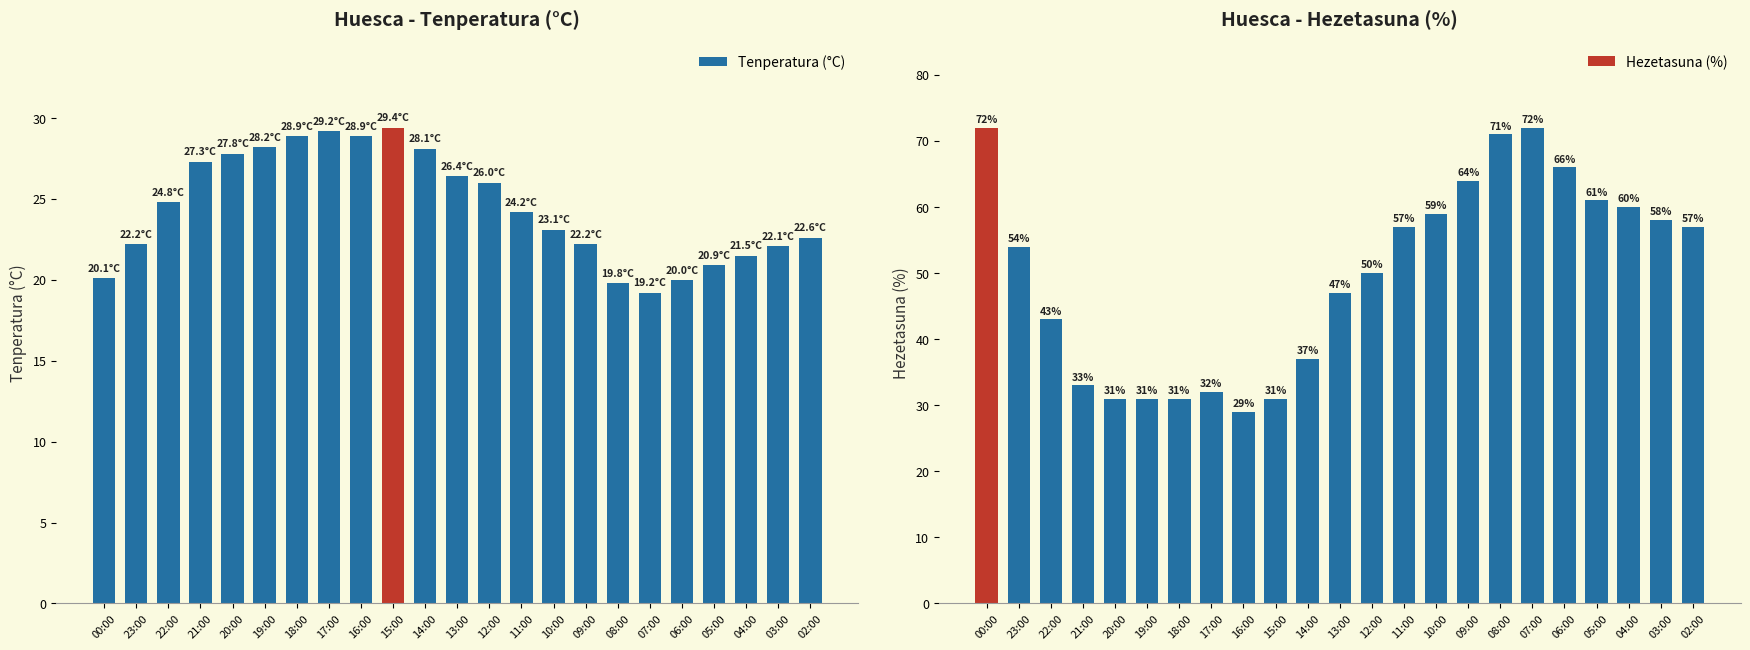

Reading left to right, transcribe all the data shown in this chart.

Tenperatura (°C): 00:00=20.1	23:00=22.2	22:00=24.8	21:00=27.3	20:00=27.8	19:00=28.2	18:00=28.9	17:00=29.2	16:00=28.9	15:00=29.4	14:00=28.1	13:00=26.4	12:00=26.0	11:00=24.2	10:00=23.1	09:00=22.2	08:00=19.8	07:00=19.2	06:00=20.0	05:00=20.9	04:00=21.5	03:00=22.1	02:00=22.6
Hezetasuna (%): 00:00=72.0	23:00=54.0	22:00=43.0	21:00=33.0	20:00=31.0	19:00=31.0	18:00=31.0	17:00=32.0	16:00=29.0	15:00=31.0	14:00=37.0	13:00=47.0	12:00=50.0	11:00=57.0	10:00=59.0	09:00=64.0	08:00=71.0	07:00=72.0	06:00=66.0	05:00=61.0	04:00=60.0	03:00=58.0	02:00=57.0